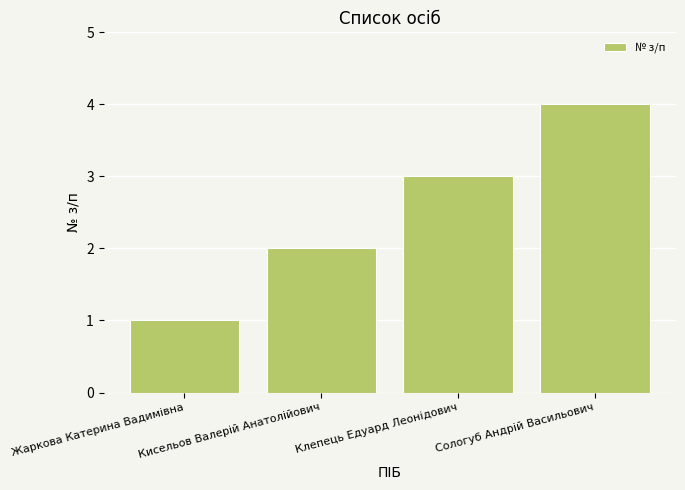

What is the difference between the maximum and second lowest values?

2